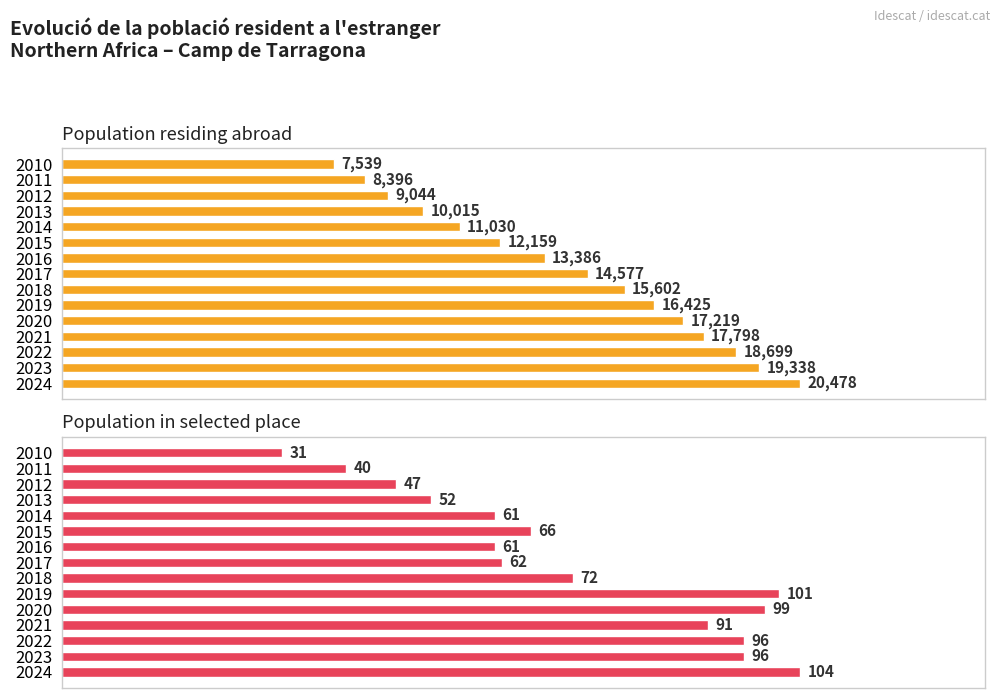

Reading left to right, transcribe all the data shown in this chart.

Population residing abroad: 0=20478	1=19338	2=18699	3=17798	4=17219	5=16425	6=15602	7=14577	8=13386	9=12159	10=11030	11=10015	12=9044	13=8396	14=7539
Population in selected place: 0=104	1=96	2=96	3=91	4=99	5=101	6=72	7=62	8=61	9=66	10=61	11=52	12=47	13=40	14=31